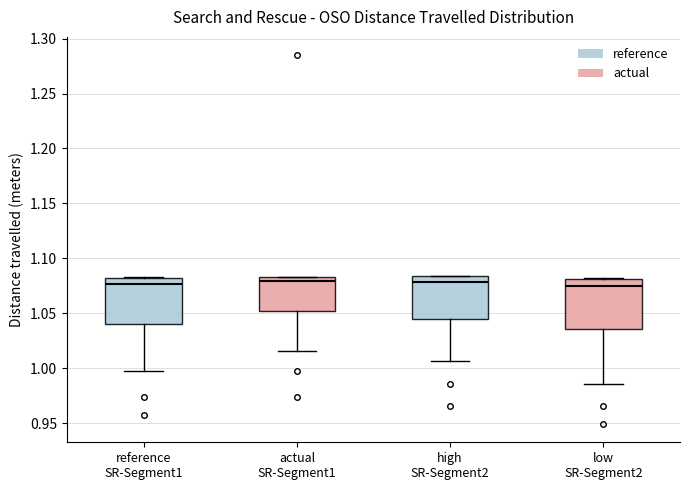

Where is the upper edge of the box for reference SR-Segment1 on the y-axis? The values are not printed on the chart, so give them approximately, as read against the axis.

1.085